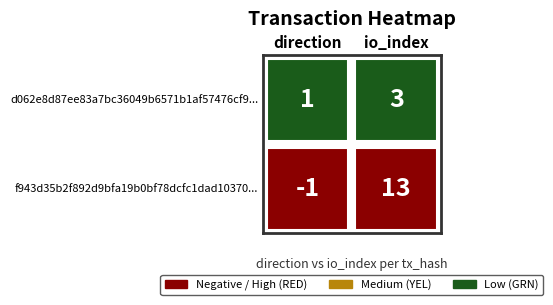

True or false: f943d35b2f892d9bfa19b0bf78dcfc1dad10370 has a value of -1 at 0.

True